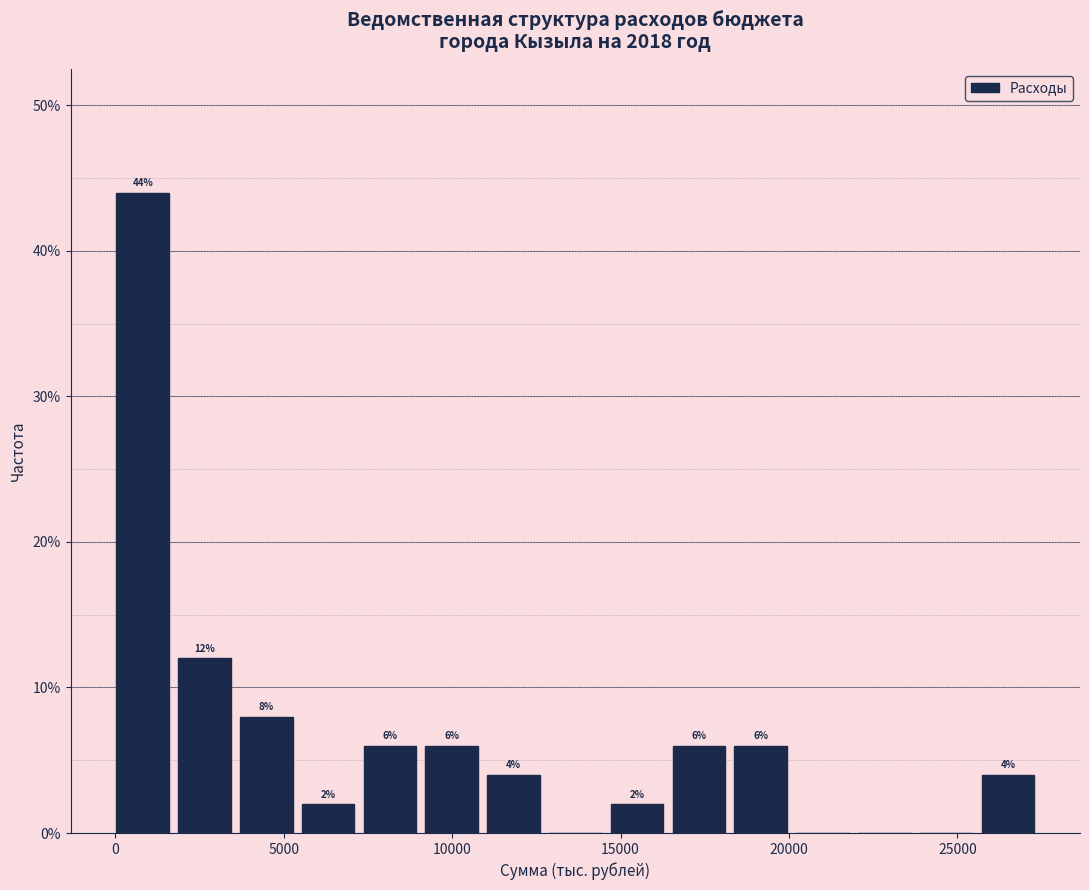

Around what value on the x-axis is the tallest bar? Give the approximate position of its centre, as read against the axis.

1000